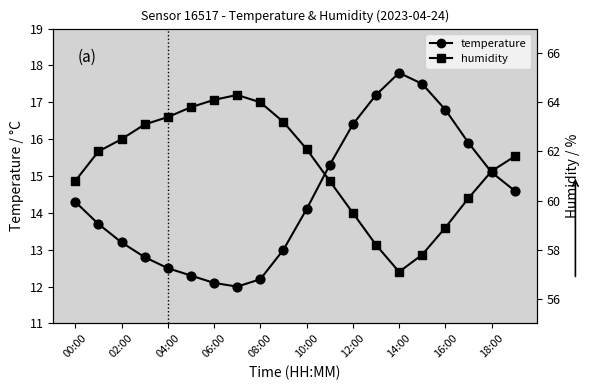

At which category is the sum across all series the highest?

19